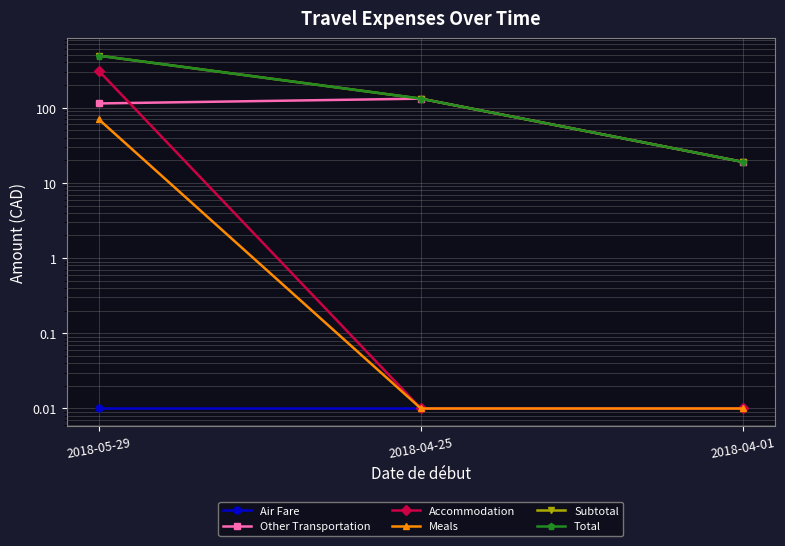

Which has a higher value, 2018-04-01 or 2018-05-29?

2018-04-01